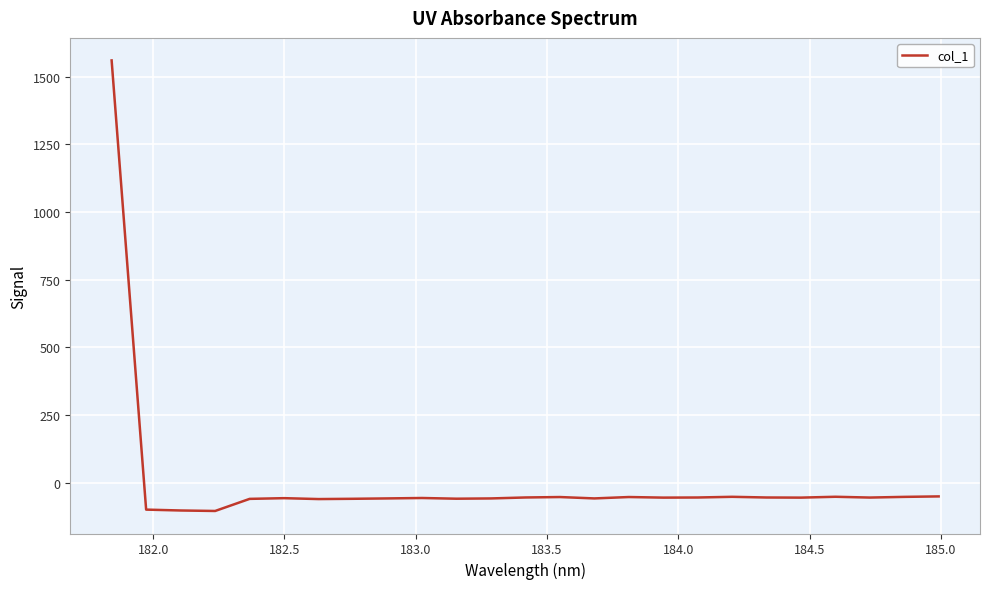

What is the maximum value shown in the chart?

1560.2